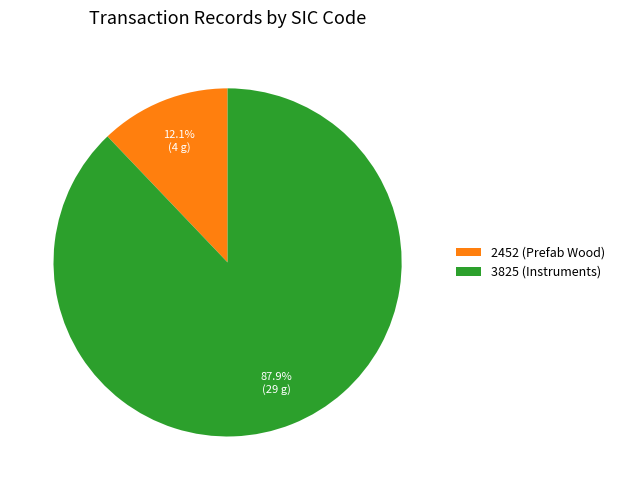

What is the majority slice?

3825 (Instruments)